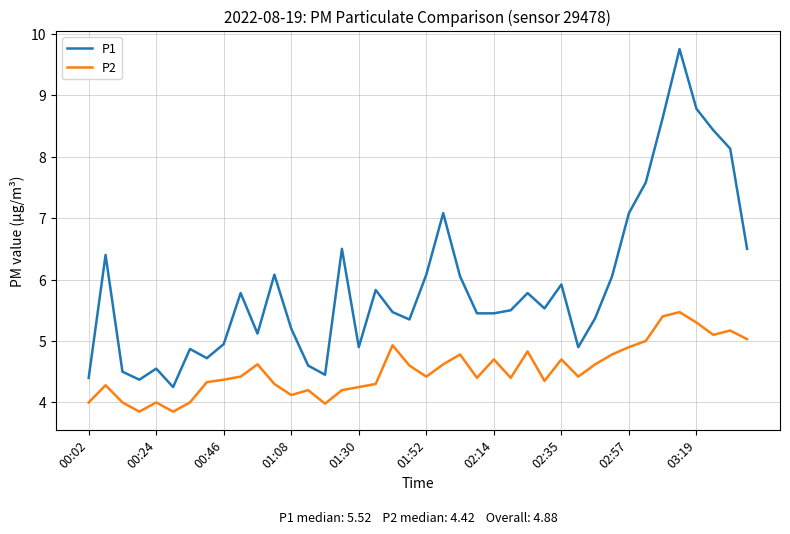

What is the average value of the P2 series?

4.5